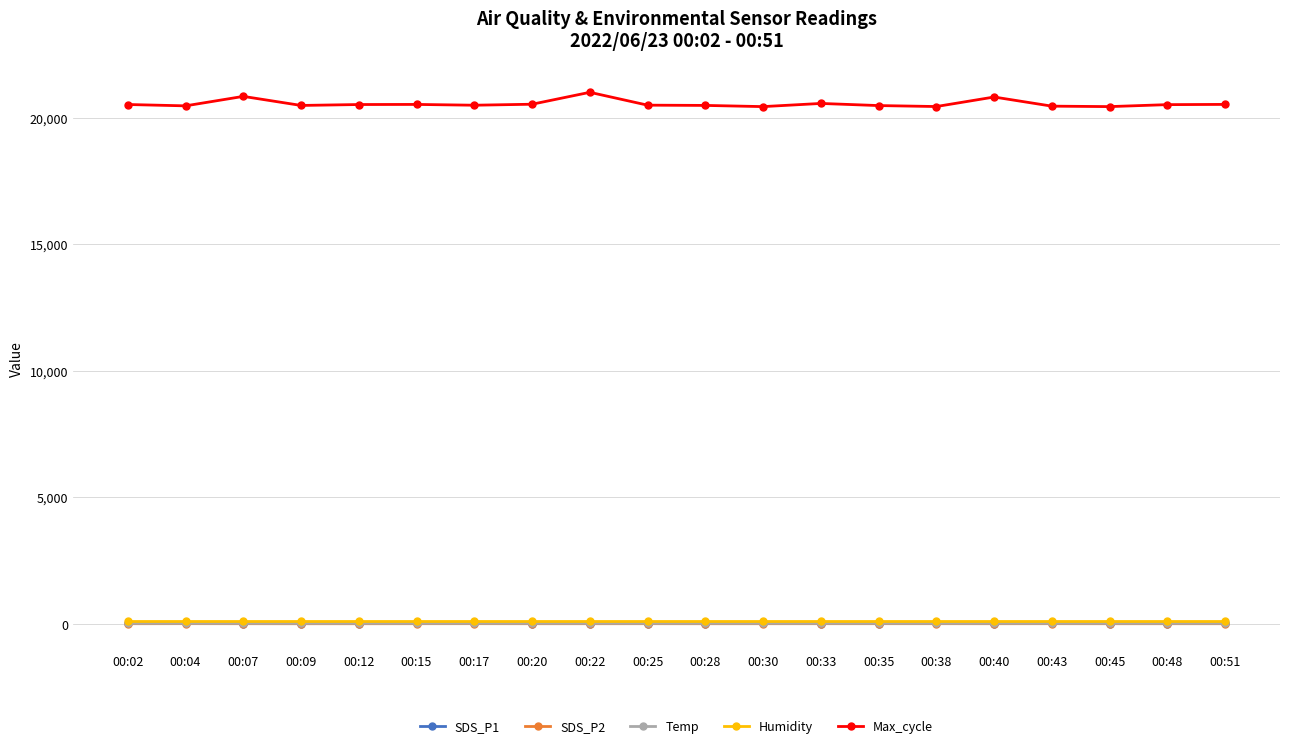

Is the value of SDS_P1 at 00:33 greater than the value of Max_cycle at 00:30?

No